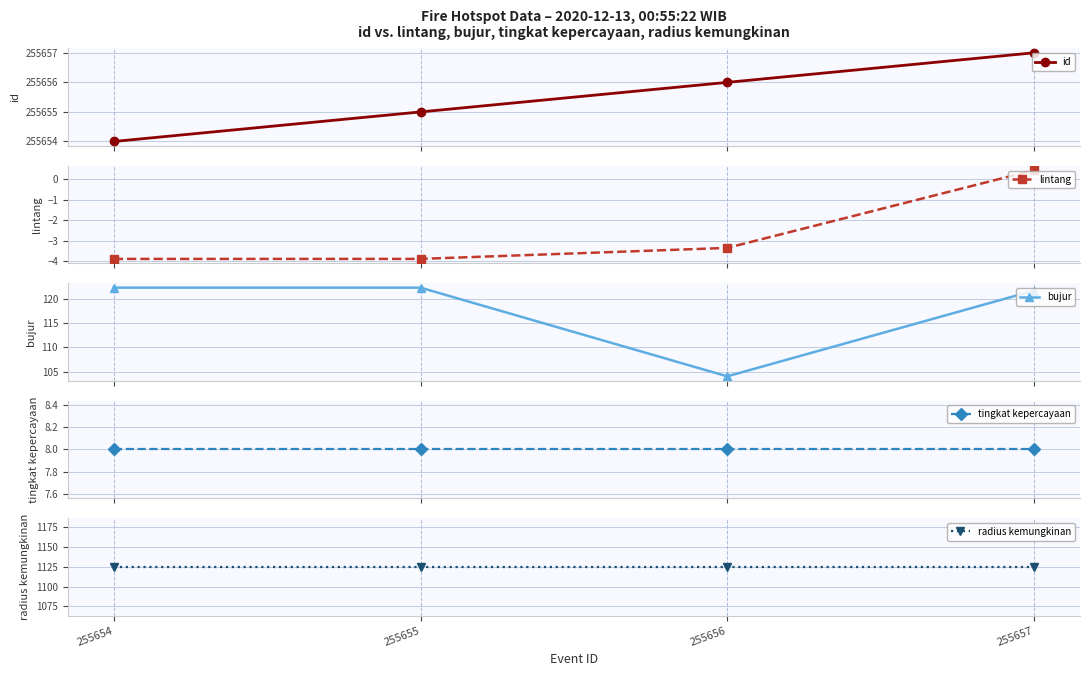

Is the value of bujur at 255657 greater than the value of radius kemungkinan at 255657?

No